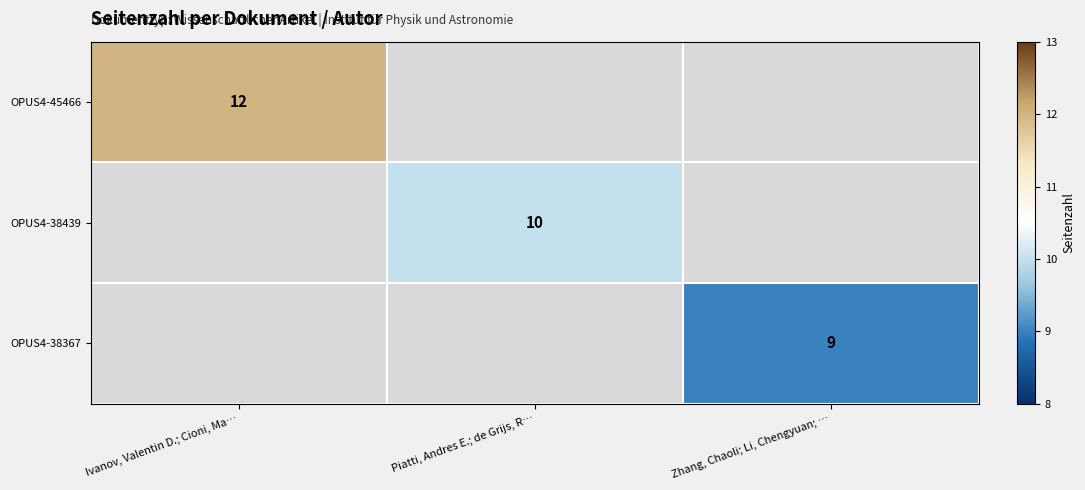

The OPUS4-38367 series shows 14 at Zhang, Chaoli; Li, Chengyuan; …. True or false?

False